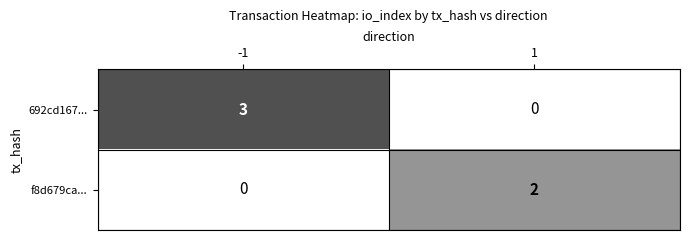

What is the maximum value shown in the chart?

3